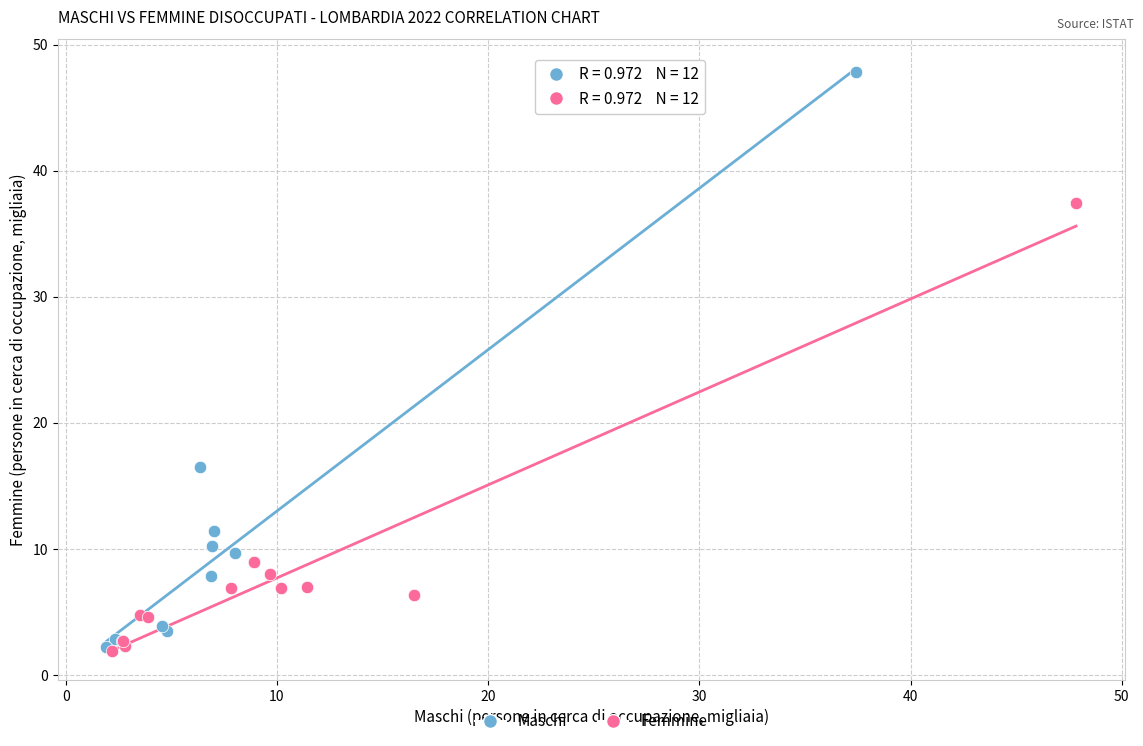

Which series contains the highest Y value?

Maschi